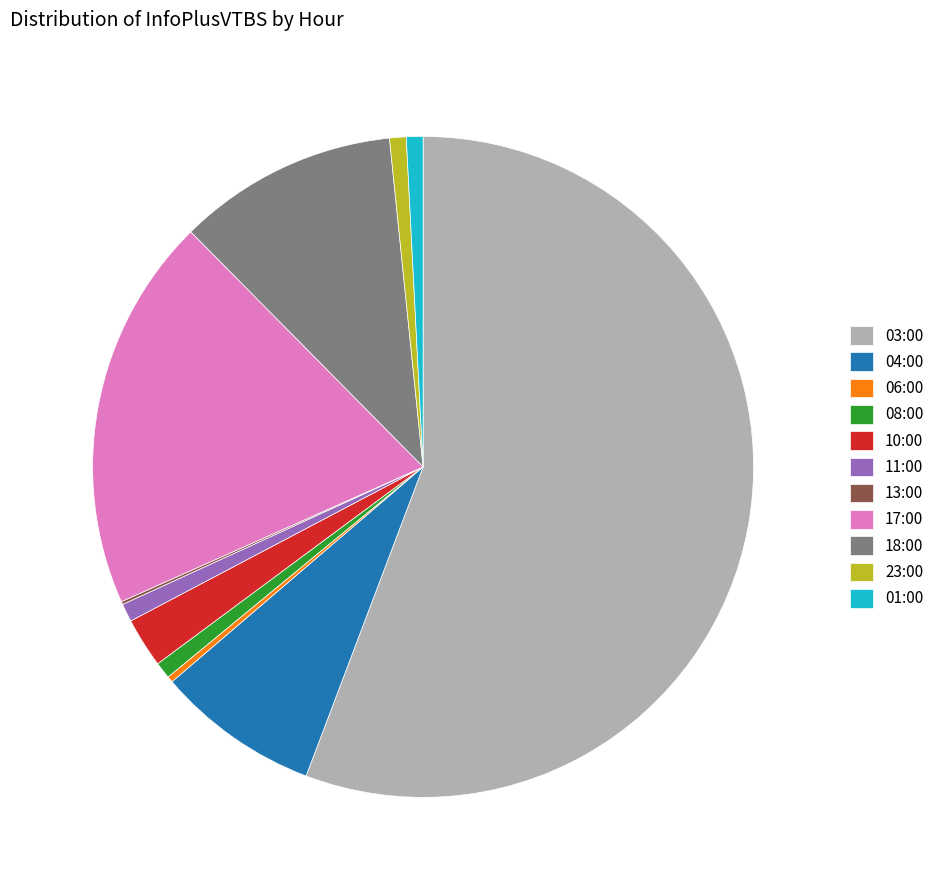

Is it true that 03:00 is 56% of the pie?

True